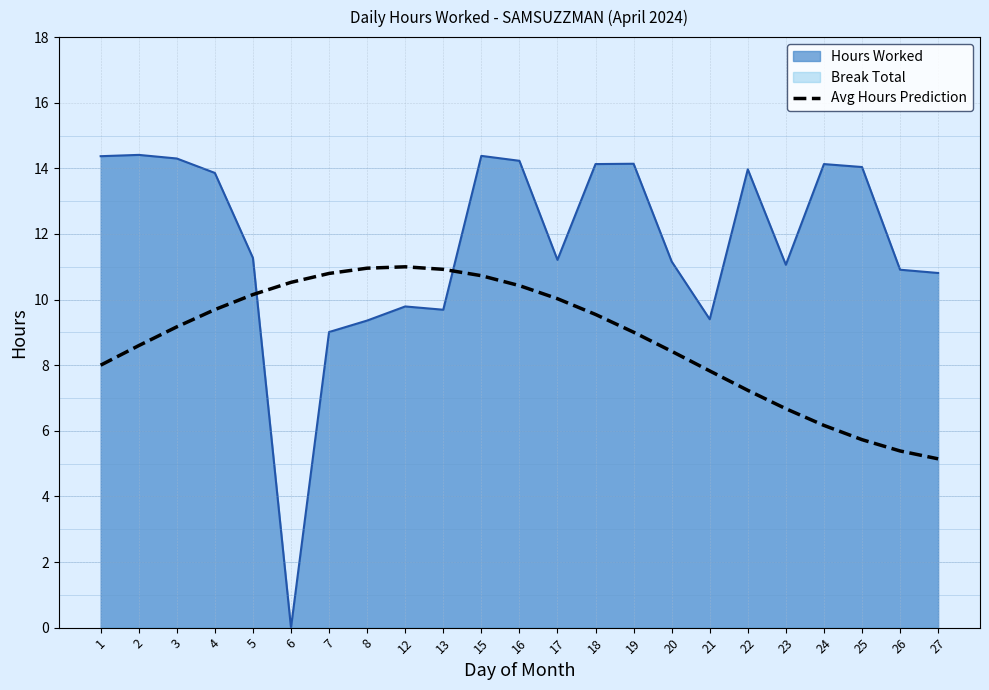

Is it true that Hours Worked equals 13.9 at 4?

True